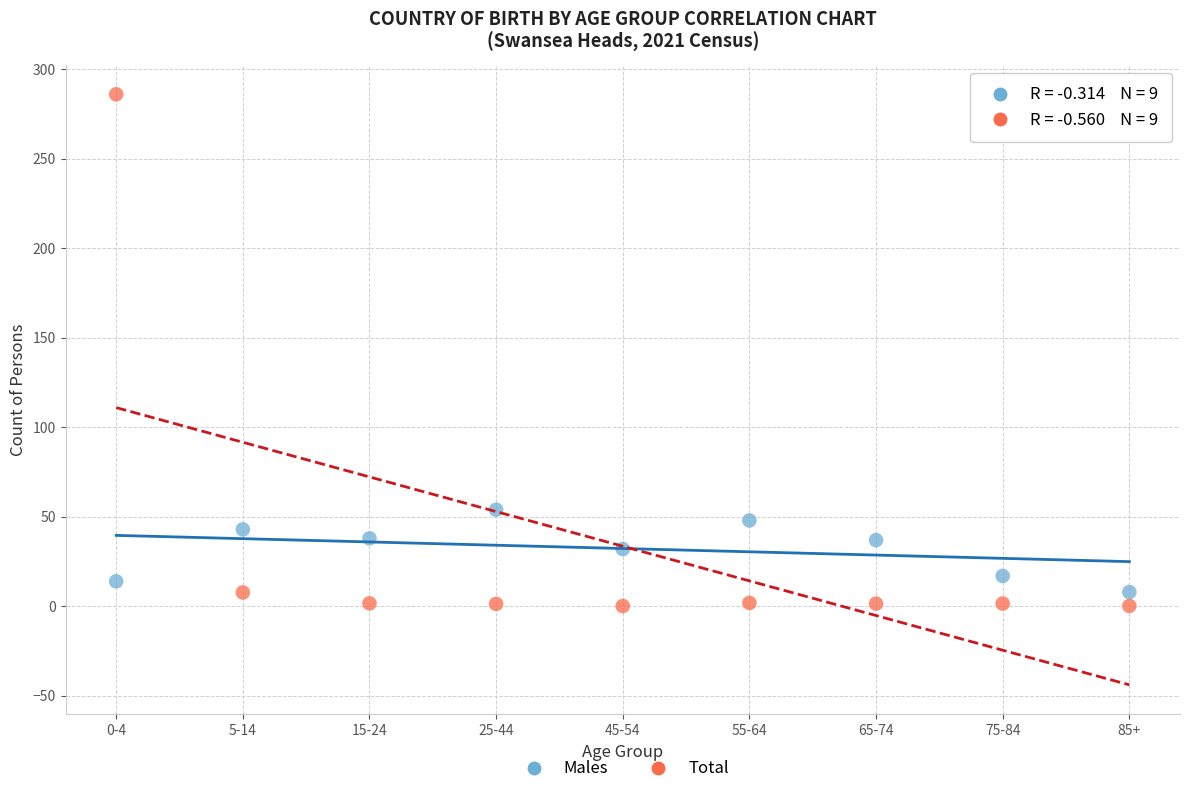

Across all data points, what is the range of Y values (max minus min)?

285.9